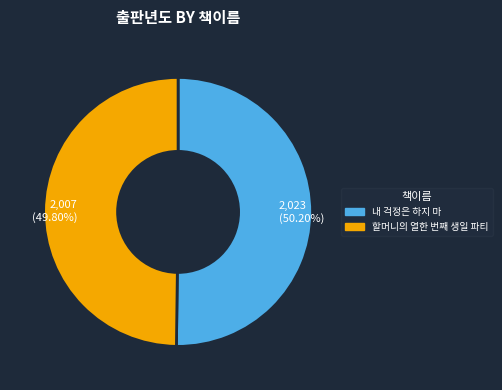

To the nearest percent, what is the average slice percentage?

50%